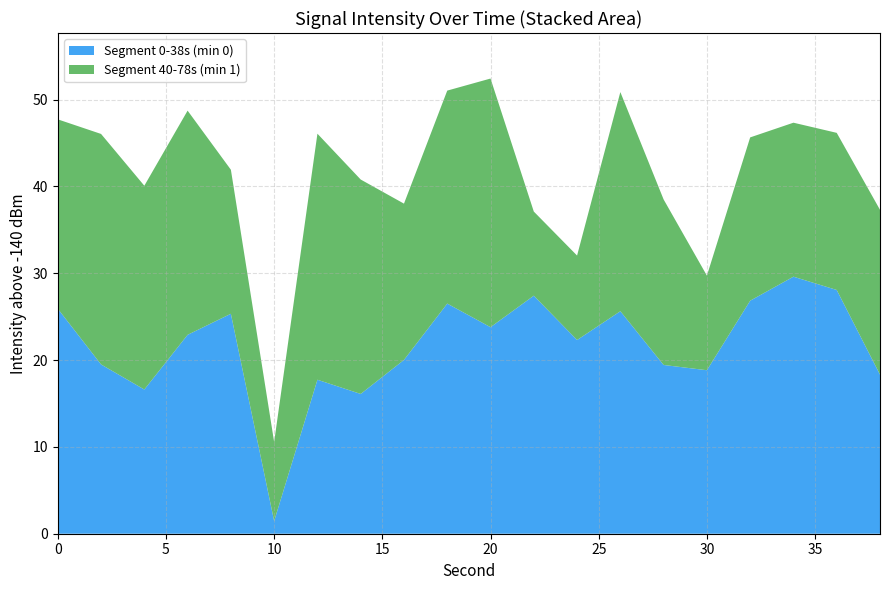

Reading left to right, what are all the values shown in this chart?

0-2min: 0=-114.1	2=-120.5	4=-123.4	6=-117.1	8=-114.7	10=-138.5	12=-122.3	14=-123.9	16=-120.0	18=-113.5	20=-116.2	22=-112.6	24=-117.7	26=-114.4	28=-120.6	30=-121.2	32=-113.2	34=-110.4	36=-111.9	38=-121.7
2-4min: 0=-118.2	2=-113.5	4=-116.5	6=-114.2	8=-123.4	10=-130.9	12=-111.7	14=-115.3	16=-122.0	18=-115.5	20=-111.4	22=-130.3	24=-130.3	26=-114.8	28=-120.9	30=-129.1	32=-121.2	34=-122.3	36=-121.9	38=-121.0